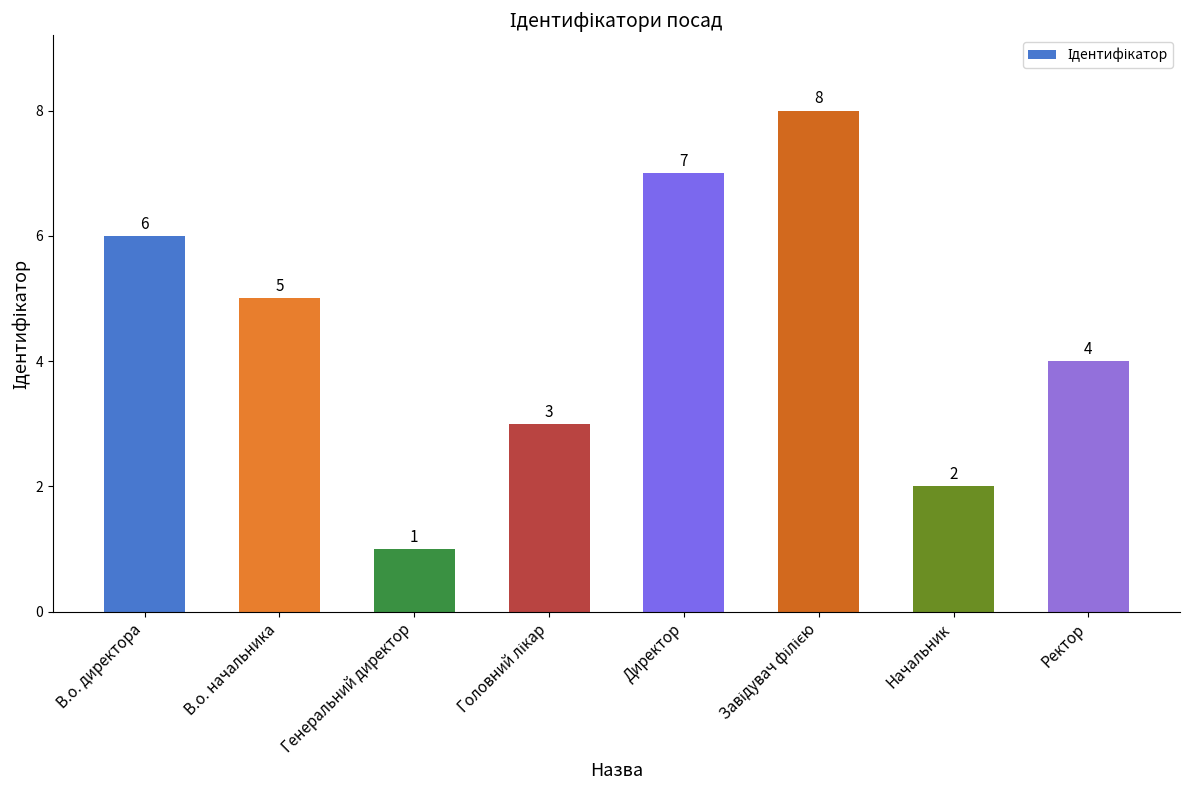

Which label corresponds to the smallest value in the chart?

Генеральний директор